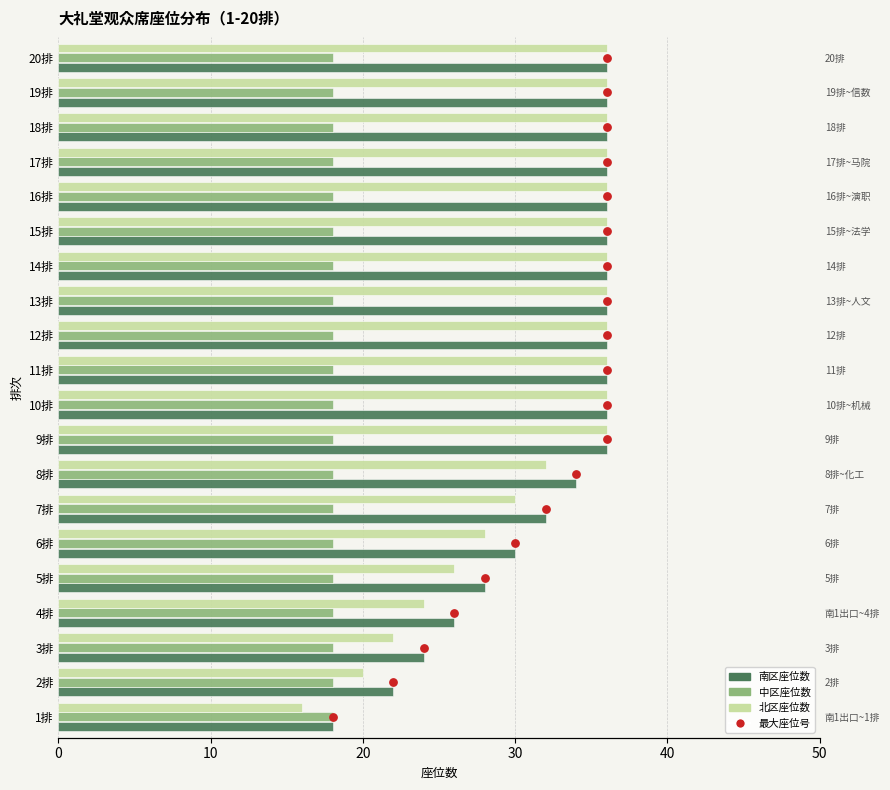

Which series reaches the maximum Y coordinate?

南区座位数